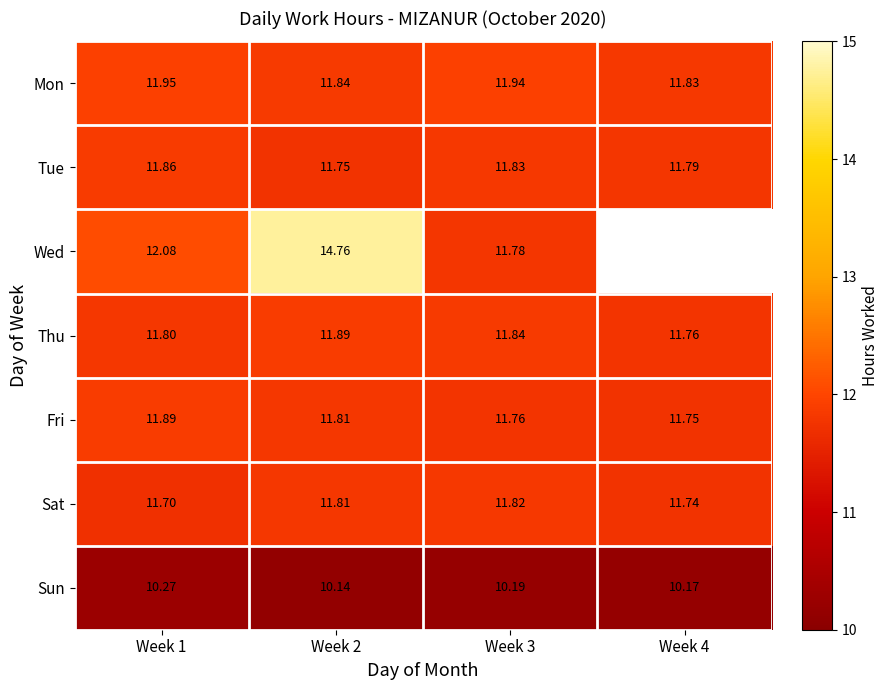

What is the difference between the maximum and minimum values in the Sat series?

0.1